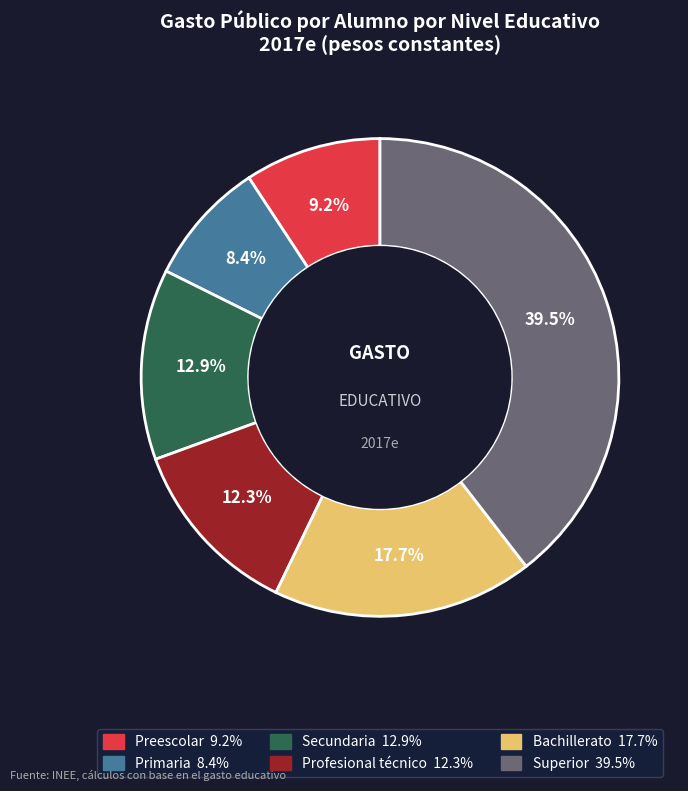

The Primaria slice represents 21% of the pie. True or false?

False